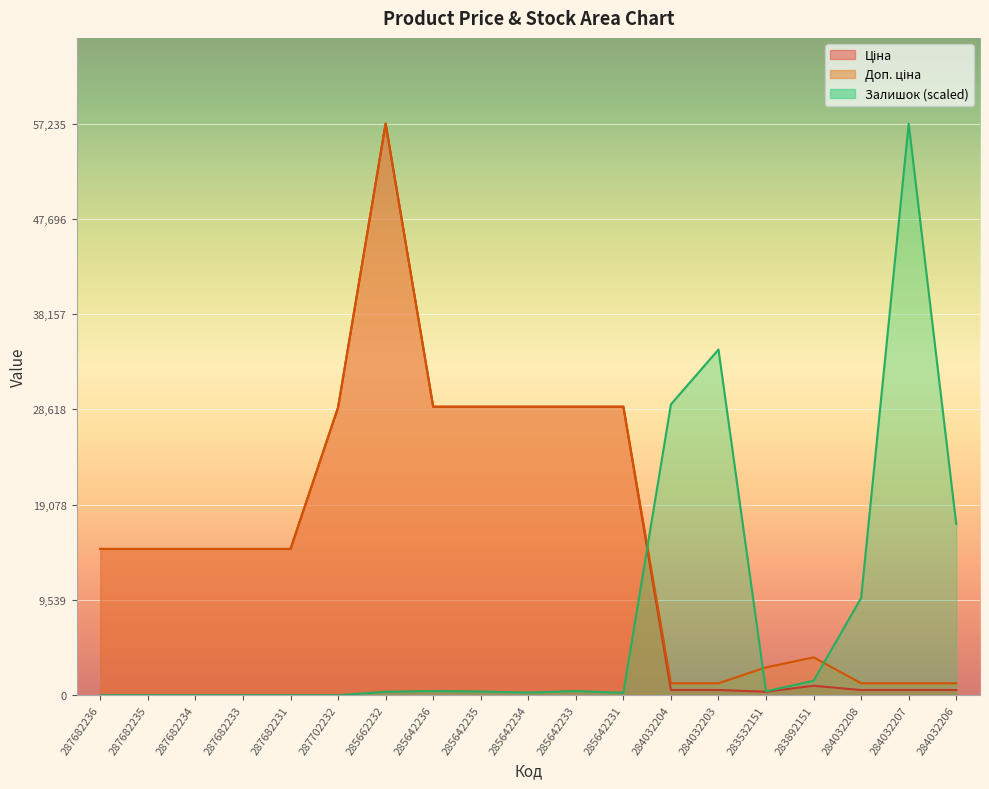

Rank the series by their maximum value, from lowest to highest.

Ціна, Доп. ціна, Залишок